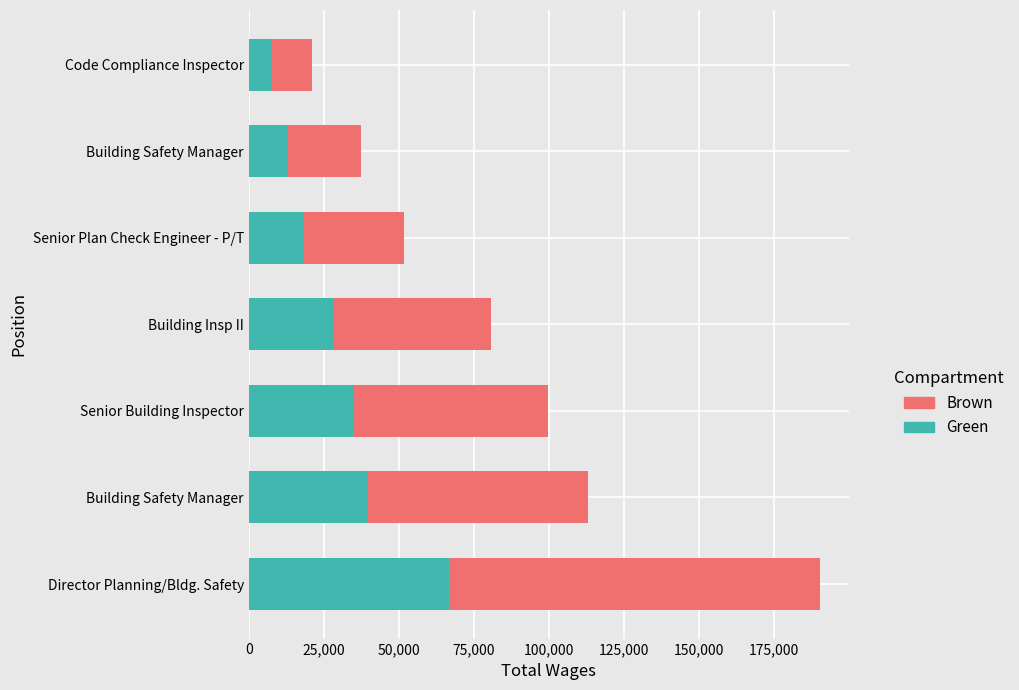

How many series are shown in this chart?

2